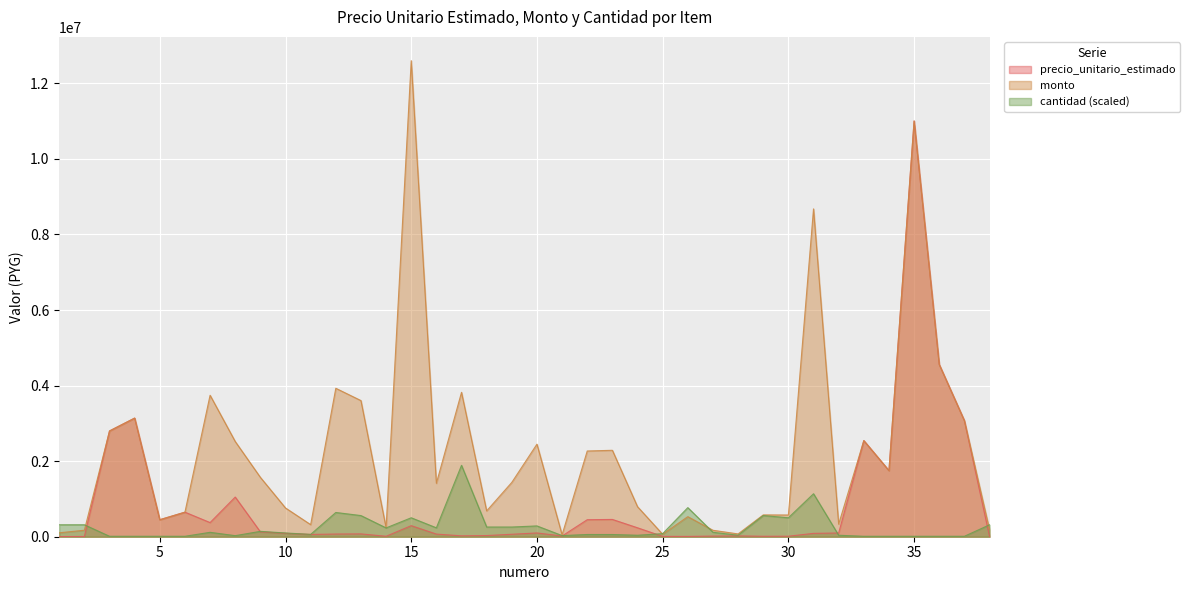

Which series has the widest spread of values?

monto